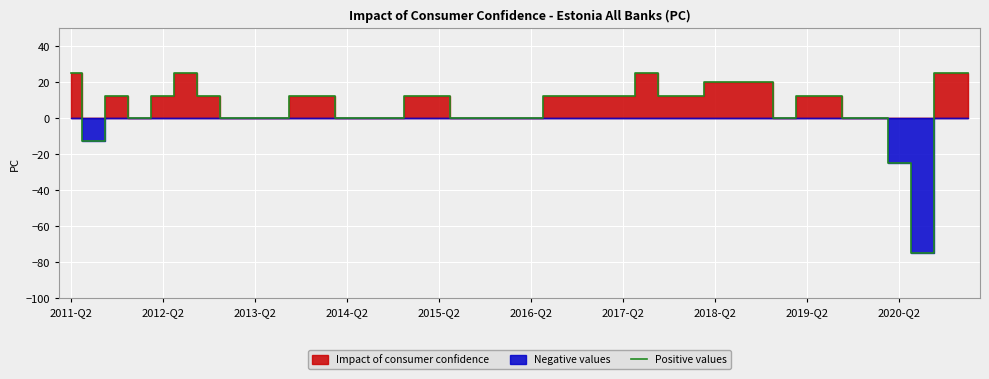

What is the maximum value for Positive values?

25.0